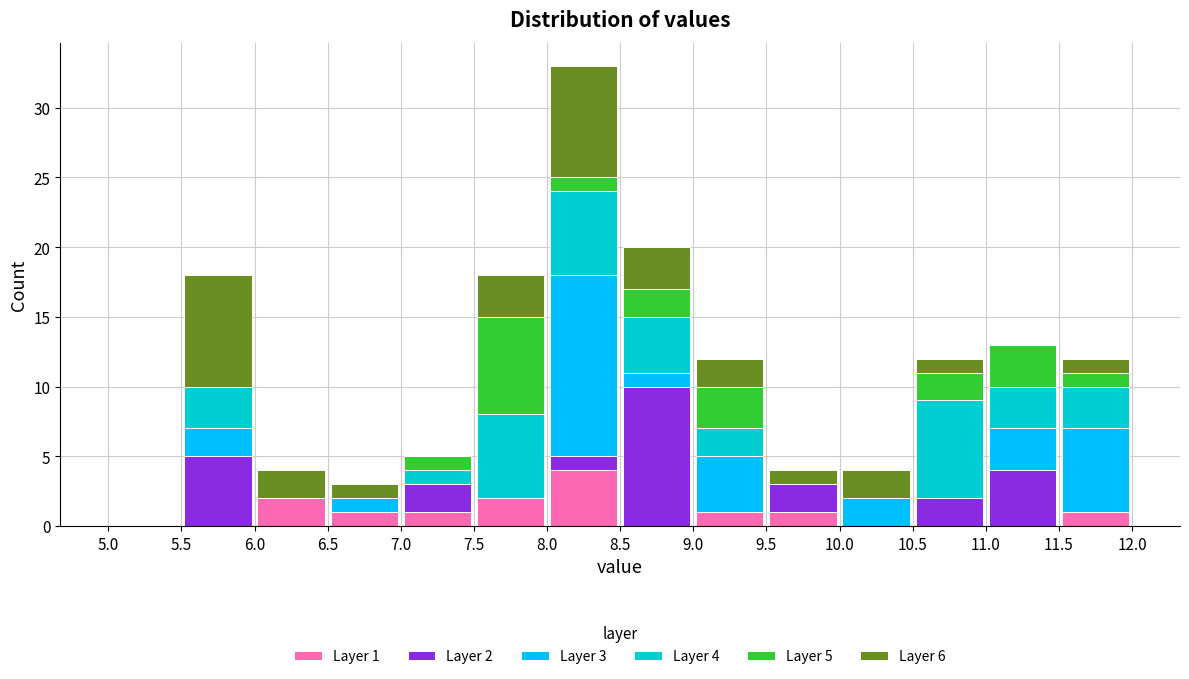

Which range on the x-axis has the tallest stacked bar (by total height)?

8.0 to 8.5